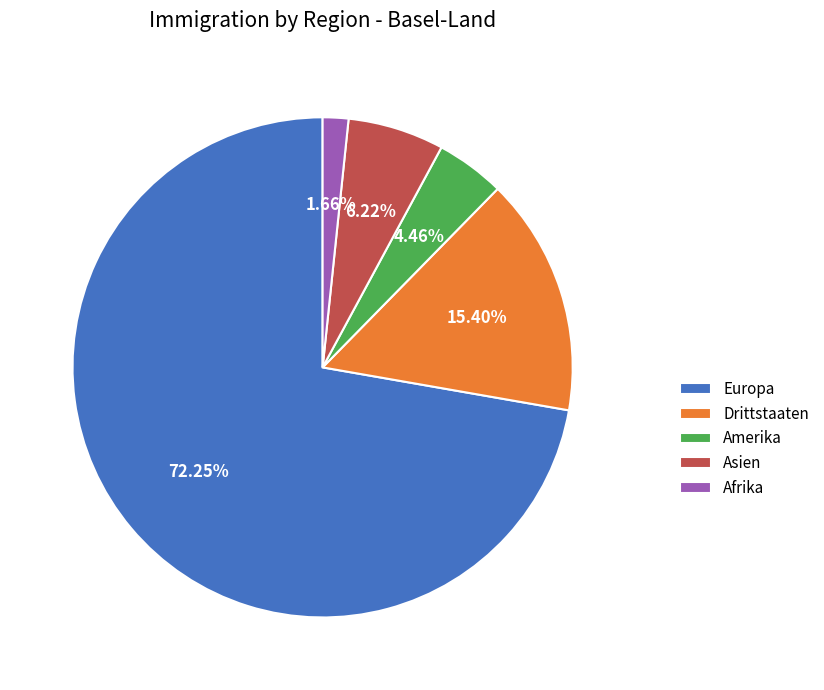

Which slice represents more than half of the pie?

Europa